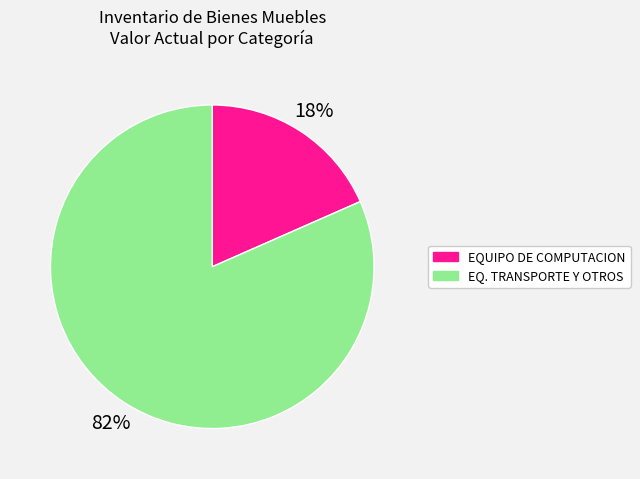

Is there a majority slice in this chart?

Yes